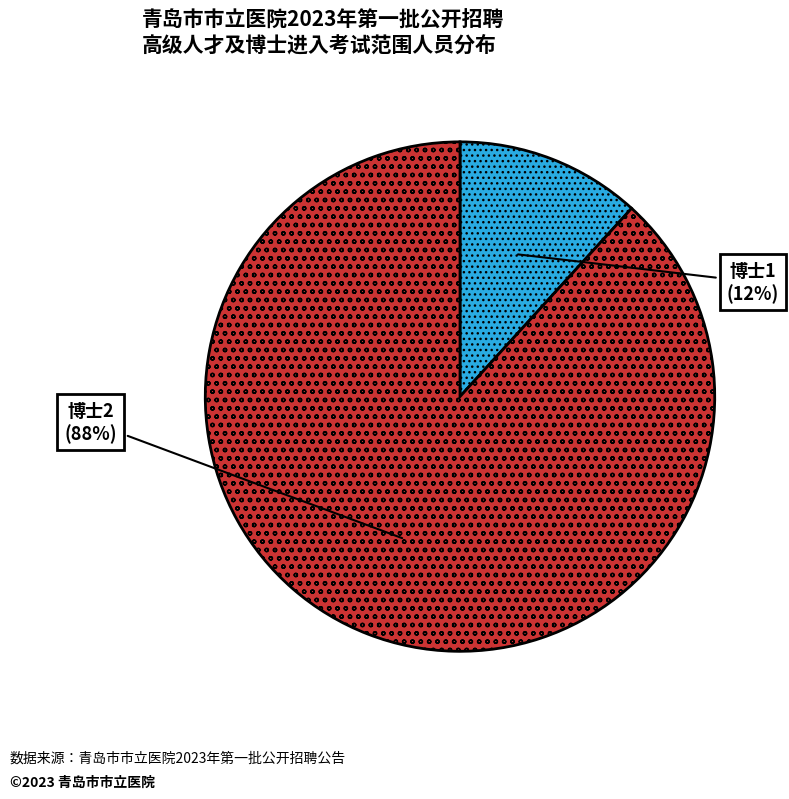

To the nearest percent, what percentage of the pie is 博士2?

88%